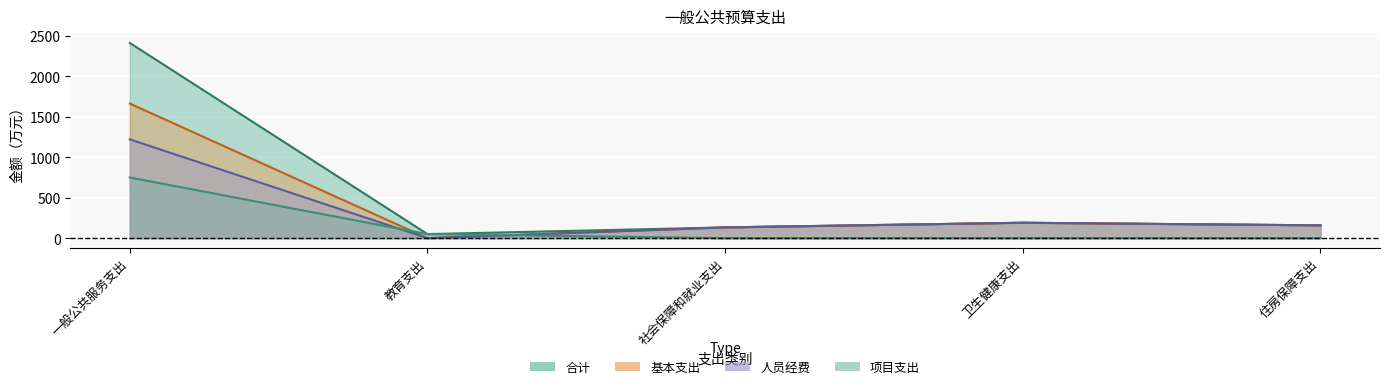

Reading left to right, extract all data points from this chart.

合计: 2410.8	50.0	132.6	190.0	158.0
基本支出: 1662.0	0.0	132.6	190.0	158.0
人员经费: 1220.0	0.0	132.6	190.0	158.0
项目支出: 748.8	50.0	0.0	0.0	0.0